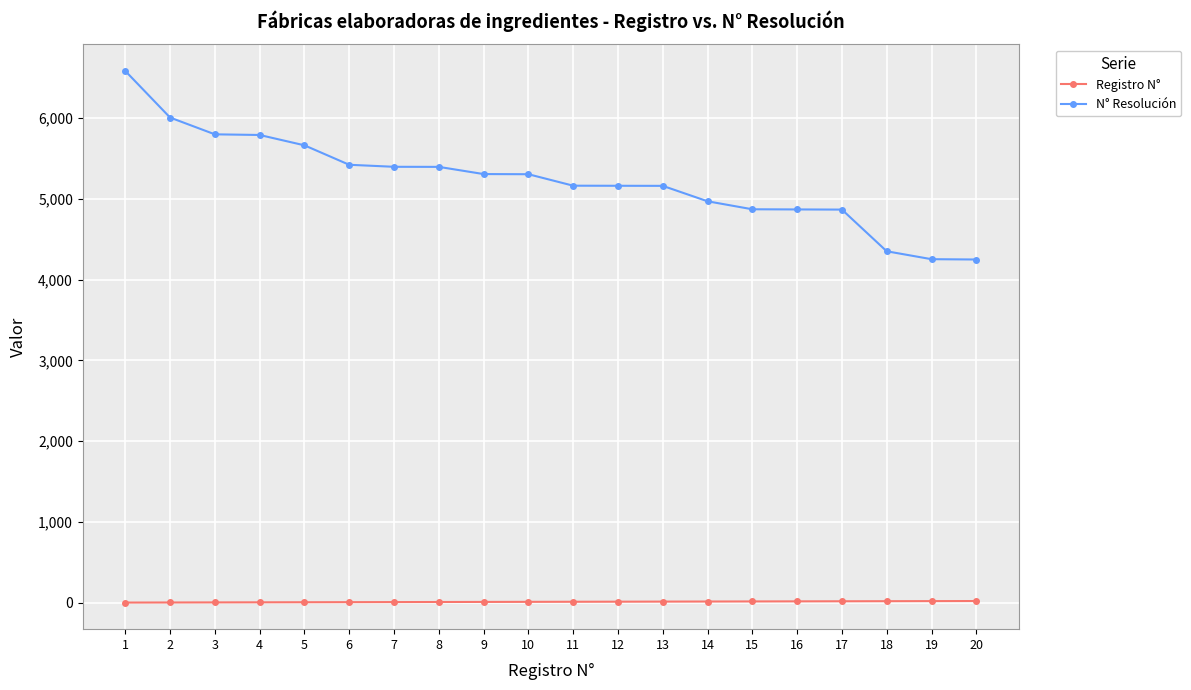

What is the total value across all series at 9?

5316